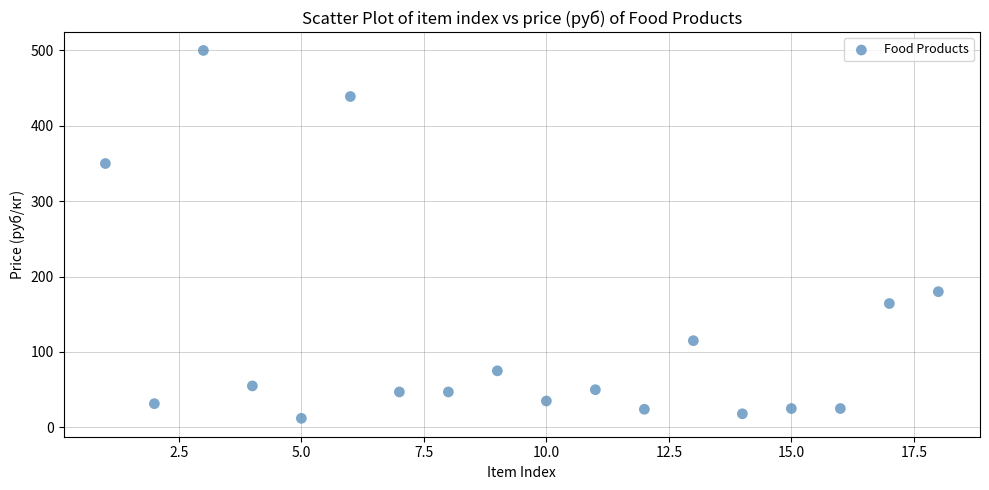

What is the range of Y values (max minus min)?

488.0